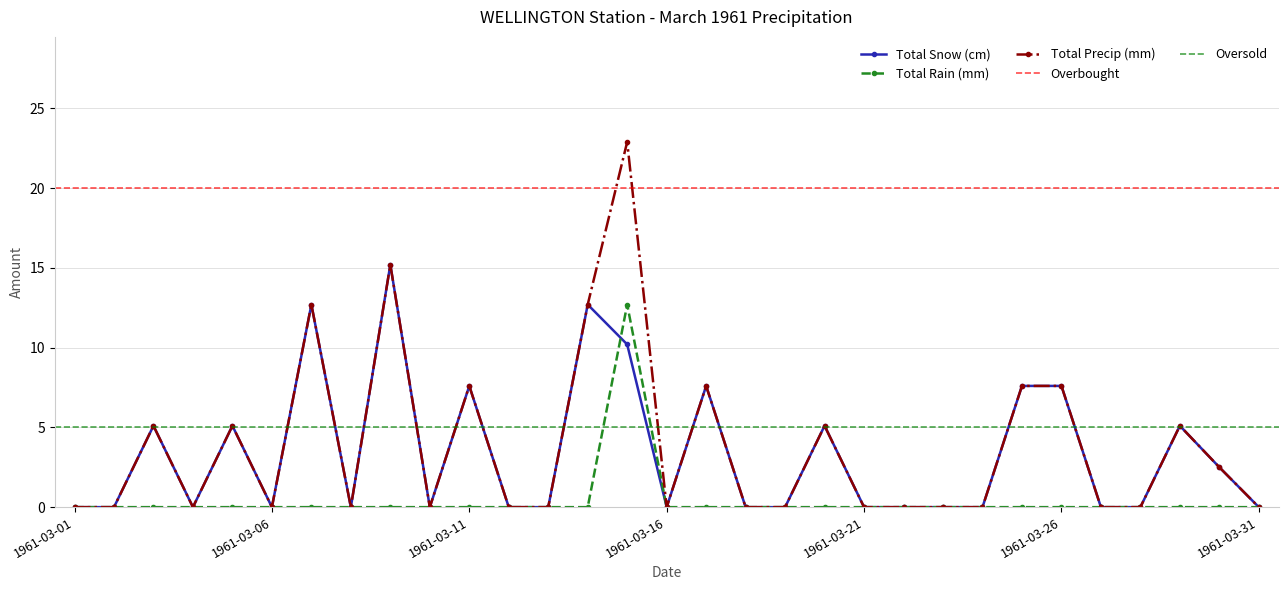

Count the number of categories in the chart.

31